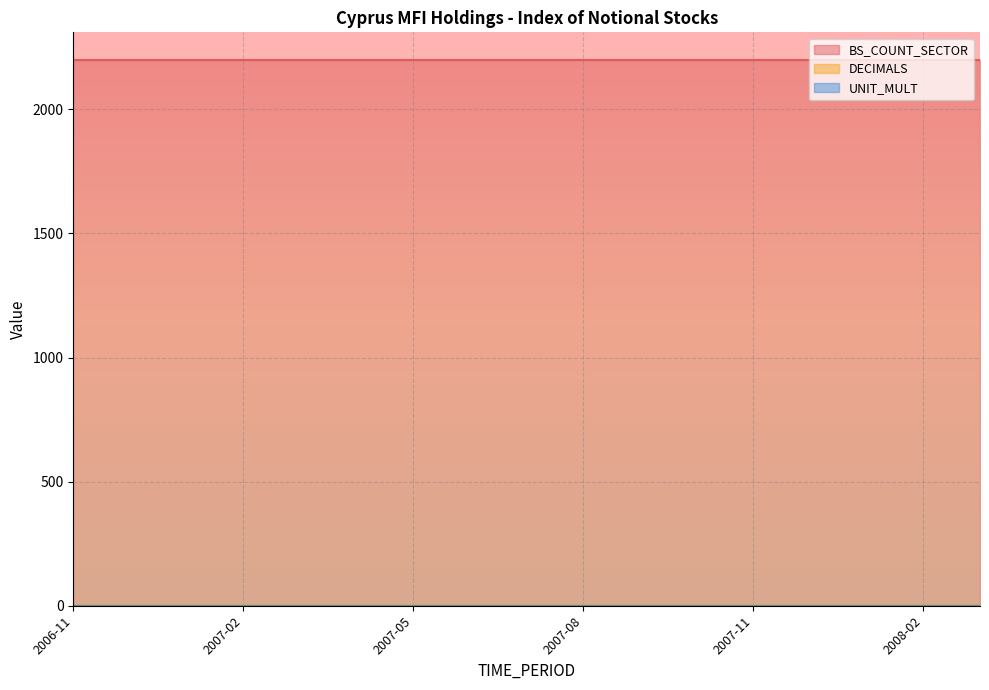

What are all the series names shown in the legend?

BS_COUNT_SECTOR, DECIMALS, UNIT_MULT